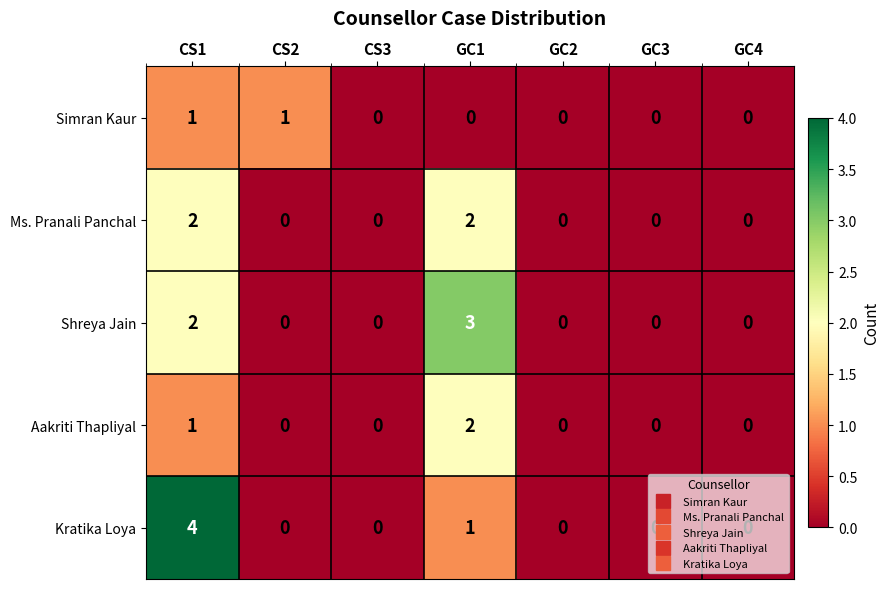

At which category is the sum across all series the highest?

CS1